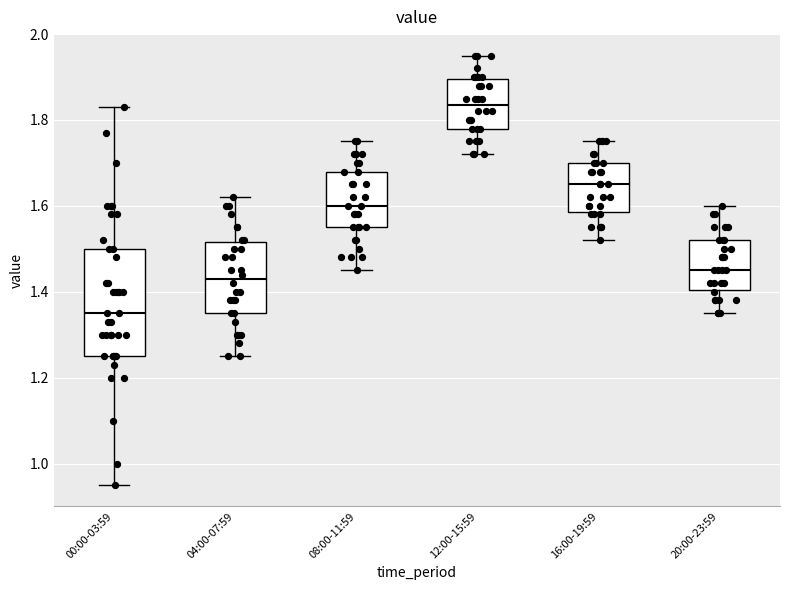

Reading left to right, transcribe this box plot: for each box, give where its median line is, the range the box spans, and where its two whiskers end, as read against the y-axis. The values are not printed on the chart, so give them approximately, as read against the axis.

00:00-03:59: median 1.36, box 1.26 to 1.50, whiskers 0.96 to 1.84
04:00-07:59: median 1.44, box 1.36 to 1.52, whiskers 1.26 to 1.62
08:00-11:59: median 1.60, box 1.56 to 1.68, whiskers 1.46 to 1.76
12:00-15:59: median 1.84, box 1.78 to 1.90, whiskers 1.72 to 1.96
16:00-19:59: median 1.66, box 1.58 to 1.70, whiskers 1.52 to 1.76
20:00-23:59: median 1.46, box 1.40 to 1.52, whiskers 1.36 to 1.60